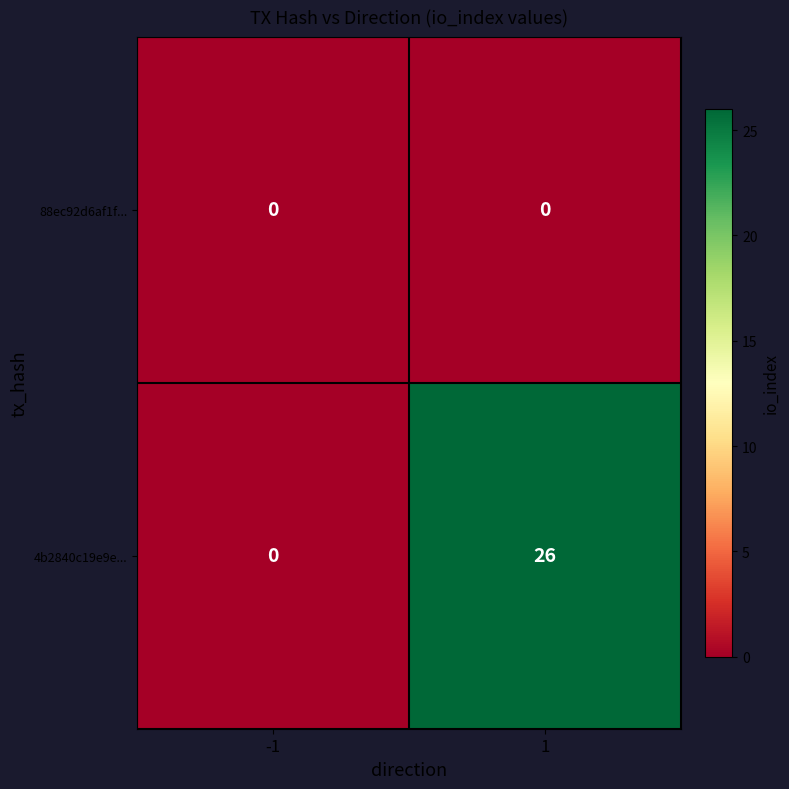

What is the spread (max minus min) of values at 1?

26